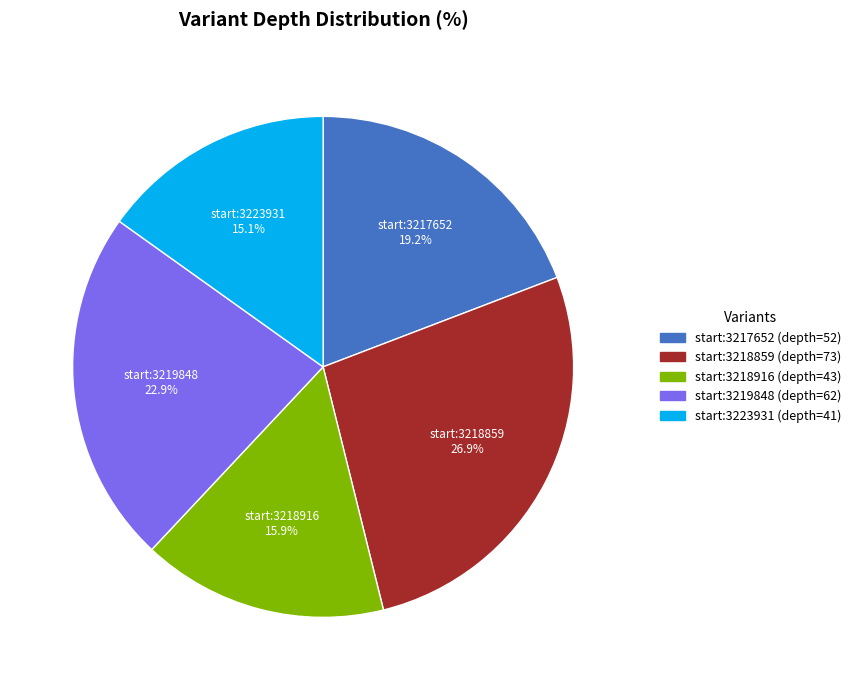

Does any single category account for the majority?

No